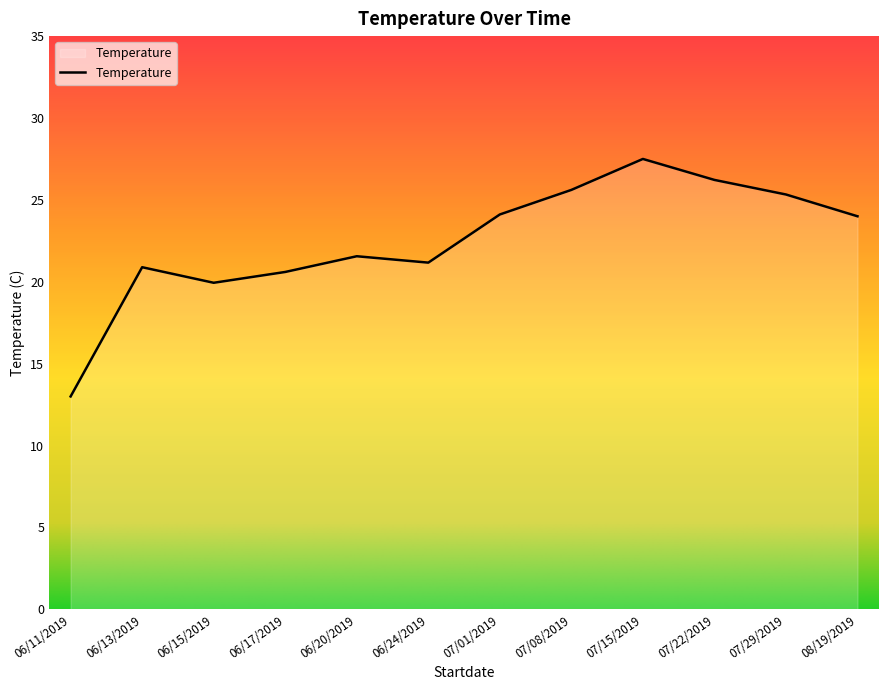

True or false: the data shows 37.1 at 07/15/2019.

False